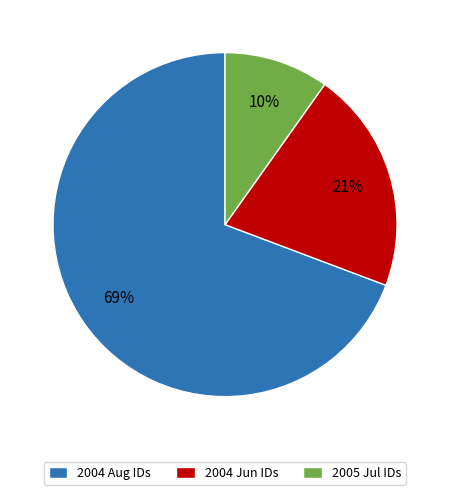

To the nearest percent, what is the average slice percentage?

33%